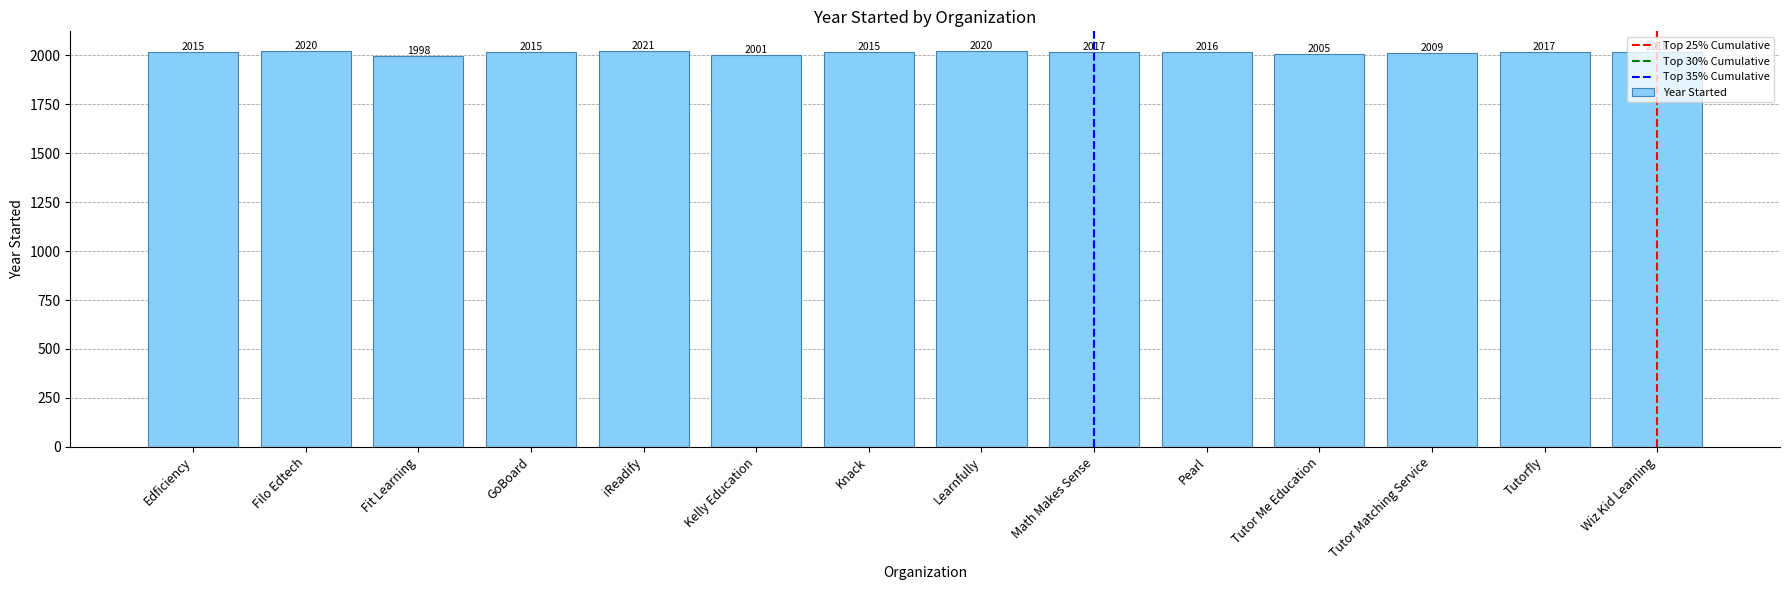

How many bars are there in total?

14